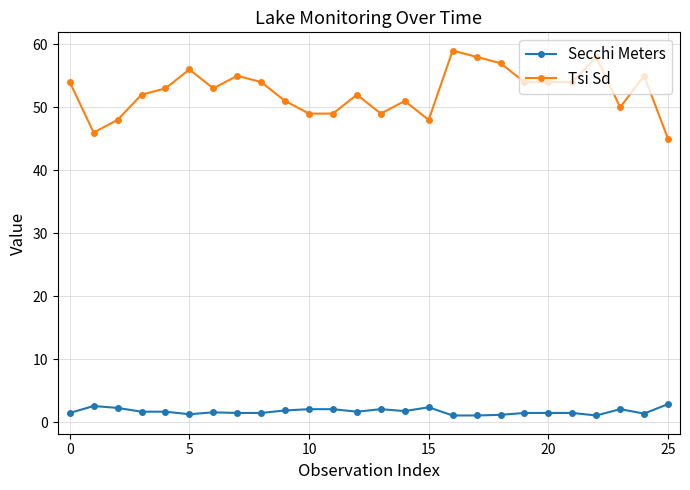

Which series has the largest total across all categories?

Tsi Sd